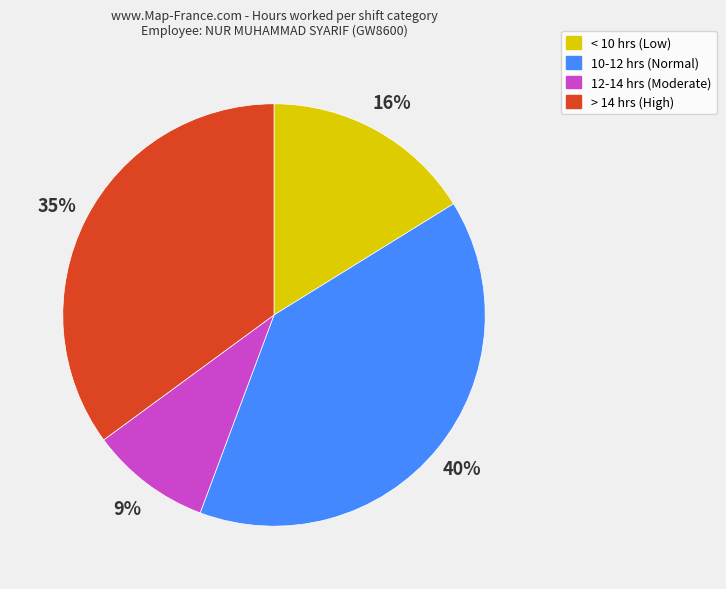

How many slices are in this pie chart?

4